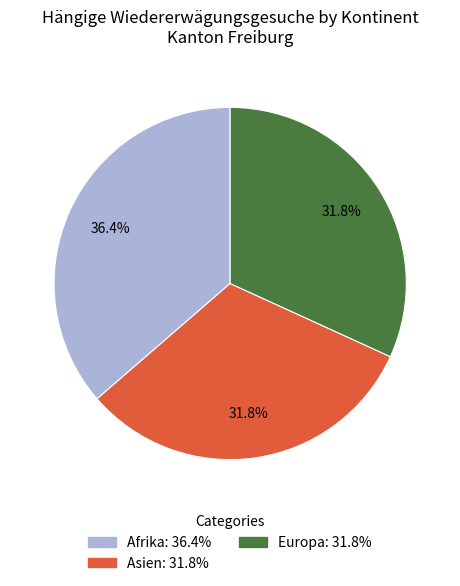

Which category has the biggest portion of the pie?

Afrika